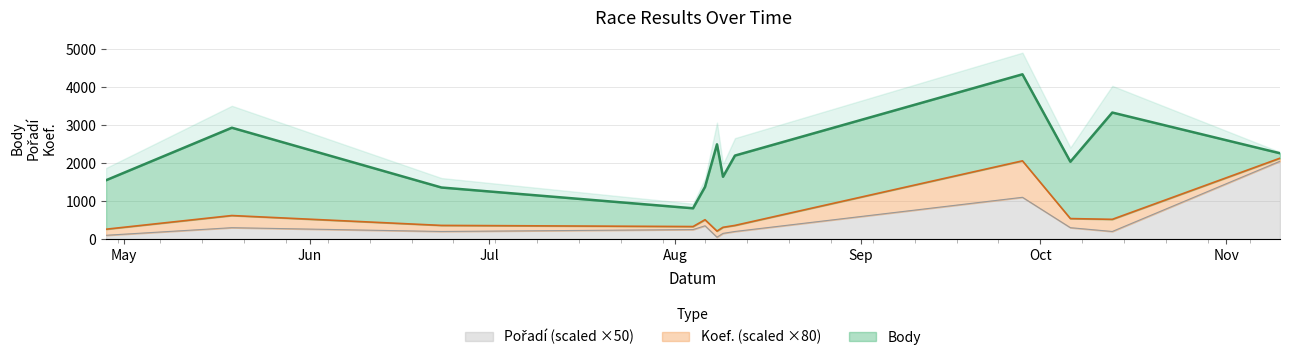

True or false: Pořadí has a value of 4 at 2018-08-11.

True